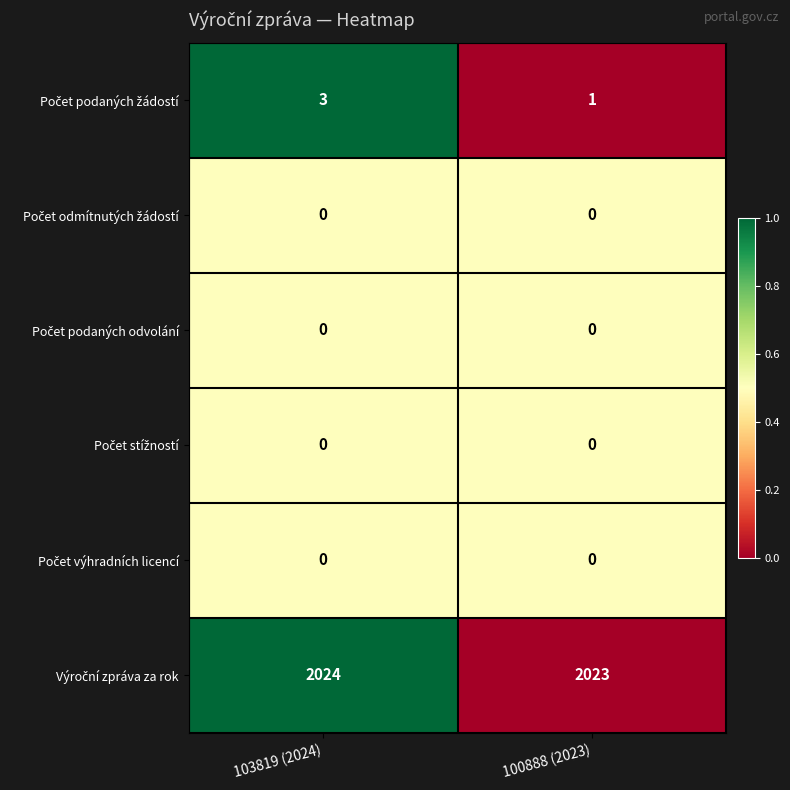

What is the difference between the highest and lowest values at 103819 (2024)?

2024